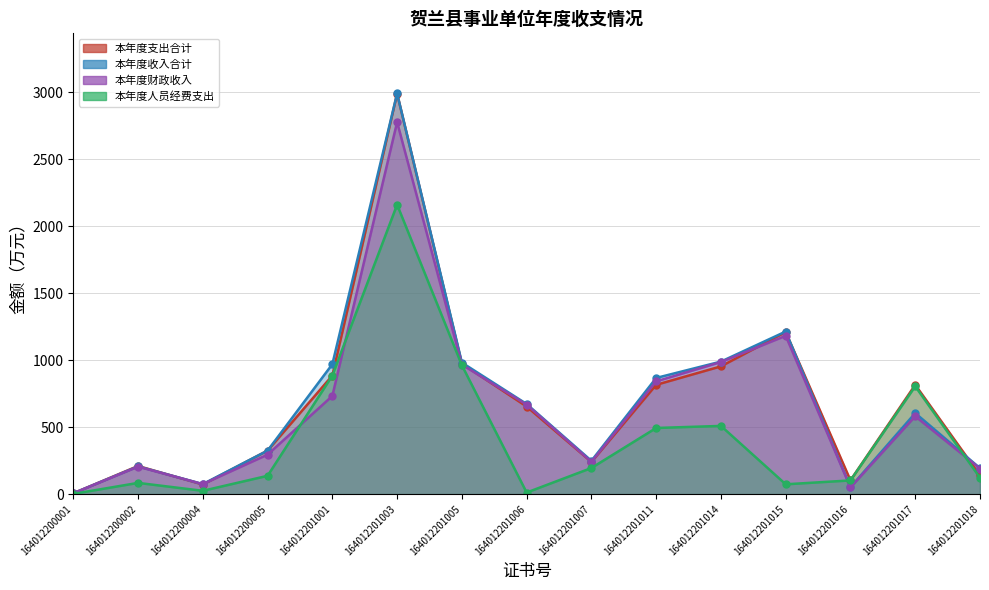

What is the lowest value of the 本年度收入合计 series?

6.4